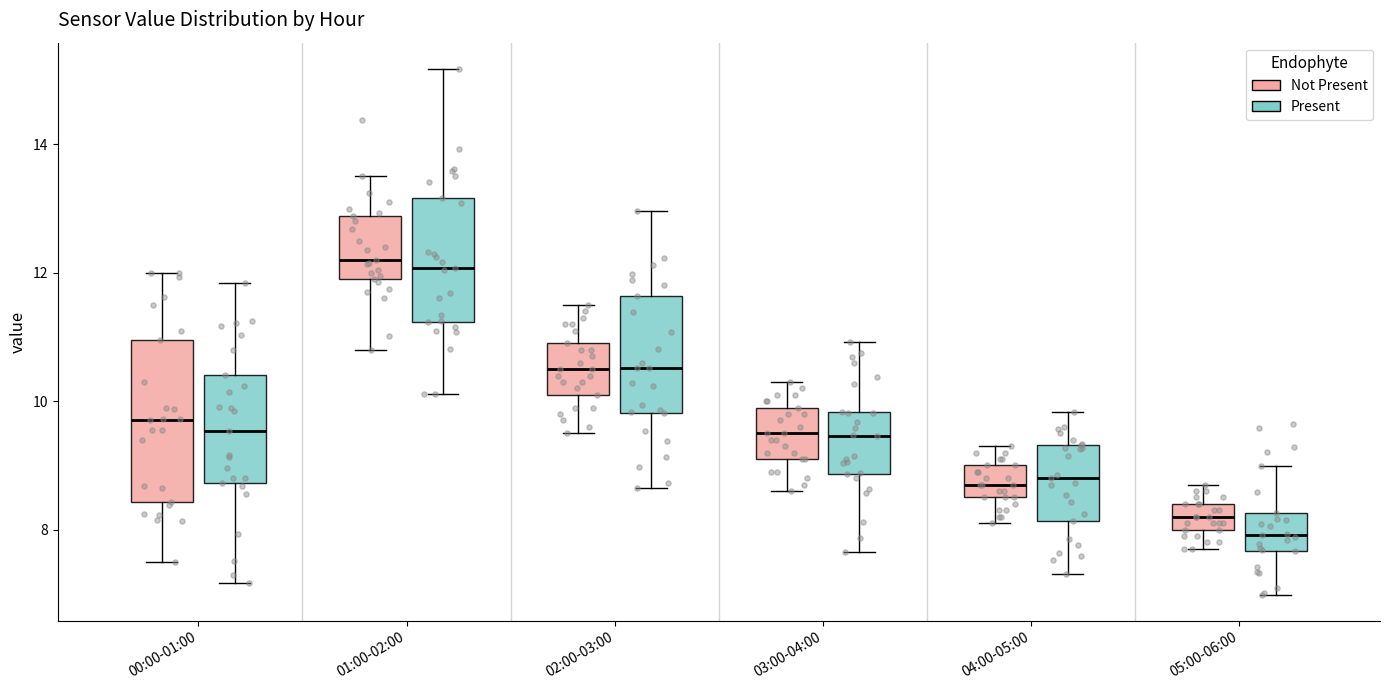

Reading left to right, transcribe this box plot: for each box, give where its median line is, the range the box spans, and where its two whiskers end, as read against the y-axis. The values are not printed on the chart, so give them approximately, as read against the axis.

00:00-01:00 (Not Present): median 9.8, box 8.4 to 11.0, whiskers 7.6 to 12.0
00:00-01:00 (Present): median 9.6, box 8.8 to 10.4, whiskers 7.2 to 11.8
01:00-02:00 (Not Present): median 12.2, box 12.0 to 12.8, whiskers 10.8 to 13.6
01:00-02:00 (Present): median 12.0, box 11.2 to 13.2, whiskers 10.2 to 15.2
02:00-03:00 (Not Present): median 10.6, box 10.2 to 11.0, whiskers 9.6 to 11.6
02:00-03:00 (Present): median 10.6, box 9.8 to 11.6, whiskers 8.6 to 13.0
03:00-04:00 (Not Present): median 9.6, box 9.2 to 10.0, whiskers 8.6 to 10.4
03:00-04:00 (Present): median 9.4, box 8.8 to 9.8, whiskers 7.6 to 11.0
04:00-05:00 (Not Present): median 8.8, box 8.6 to 9.0, whiskers 8.2 to 9.4
04:00-05:00 (Present): median 8.8, box 8.2 to 9.4, whiskers 7.4 to 9.8
05:00-06:00 (Not Present): median 8.2, box 8.0 to 8.4, whiskers 7.8 to 8.8
05:00-06:00 (Present): median 8.0, box 7.6 to 8.2, whiskers 7.0 to 9.0